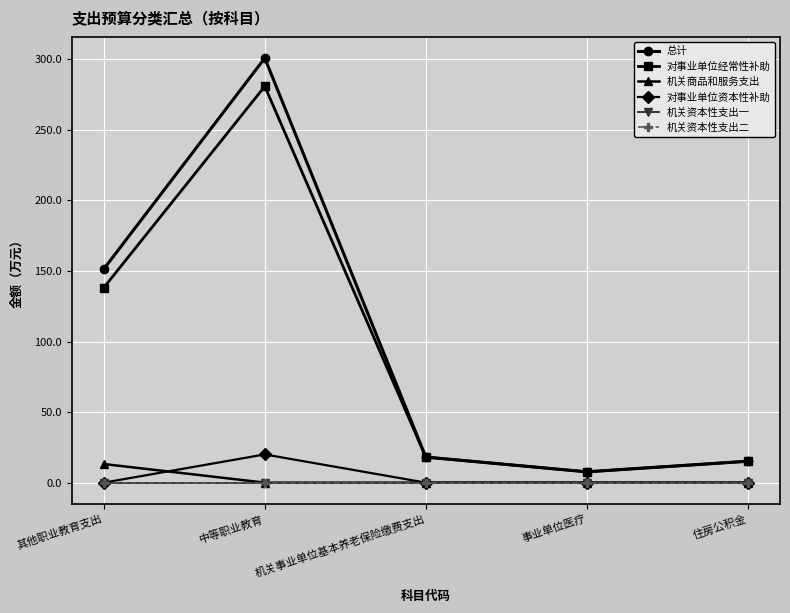

What is the sum of the 对事业单位资本性补助 values at 其他职业教育支出 and 中等职业教育?

20.0